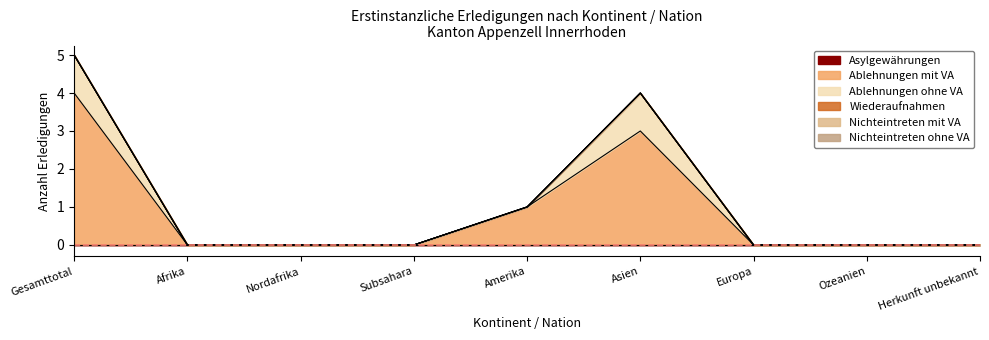

How many categories are shown in the chart?

9